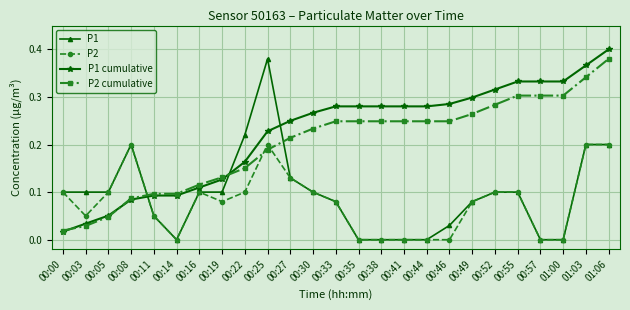

True or false: P1 has more than 0 interior local peaks.

True